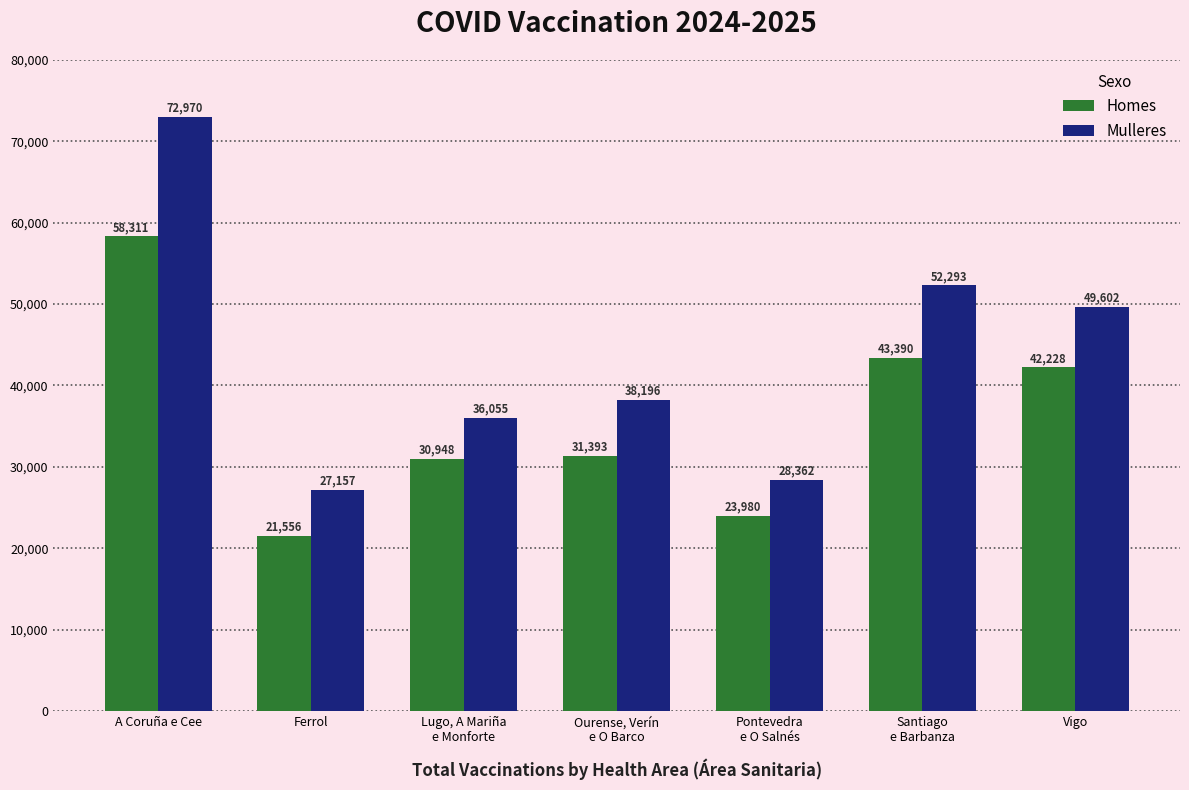

At which label does Mulleres reach its peak?

A Coruña e Cee